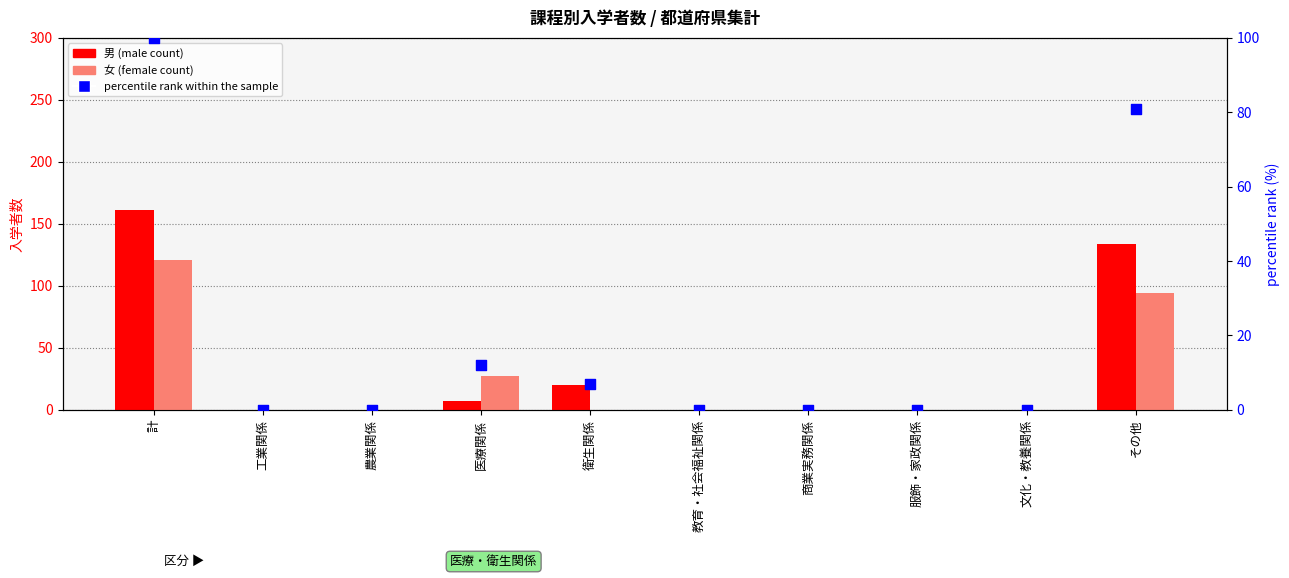

Is the value of 男 (male count) at 教育・社会福祉関係 greater than the value of 女 (female count) at 文化・教養関係?

No